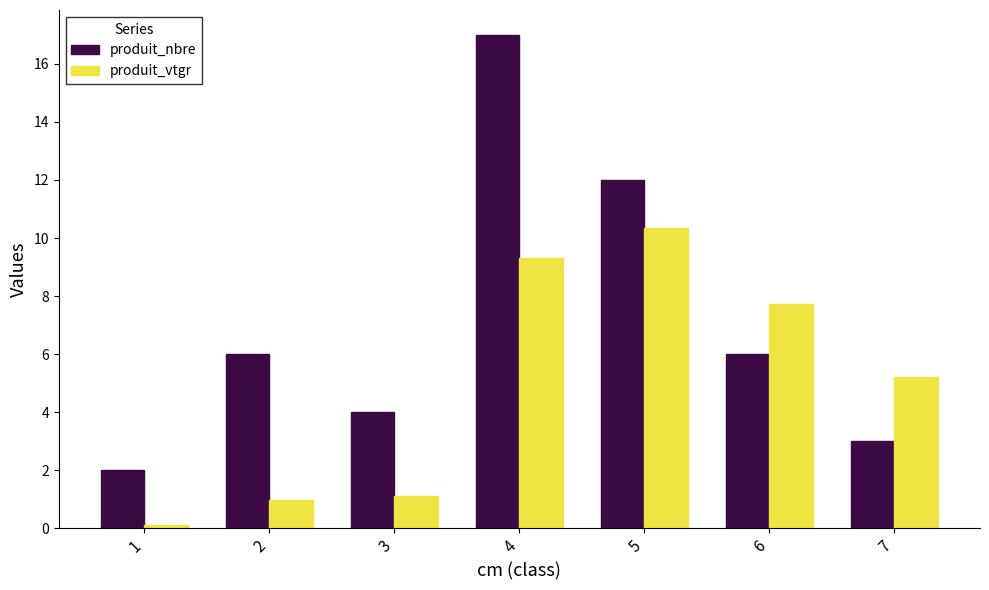

At which category is the sum across all series the highest?

4